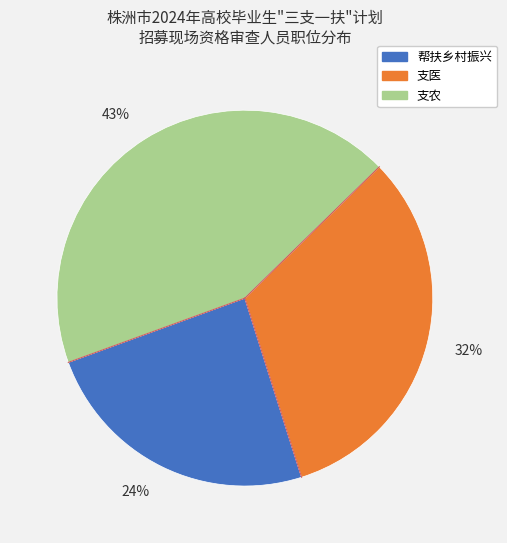

Which category has the biggest portion of the pie?

支农